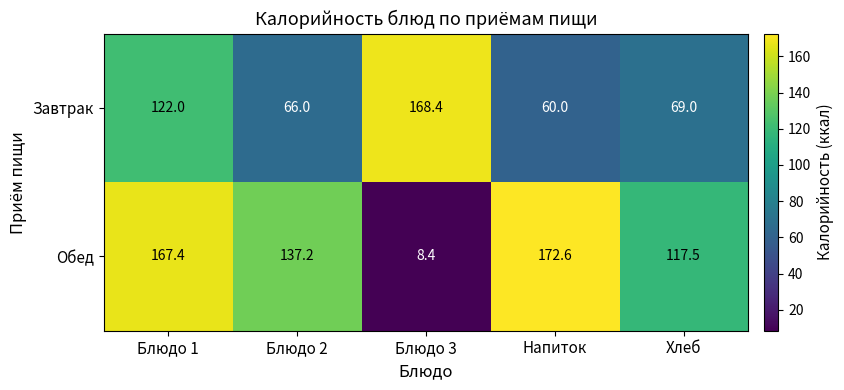

At which category is the sum across all series the highest?

Блюдо 1